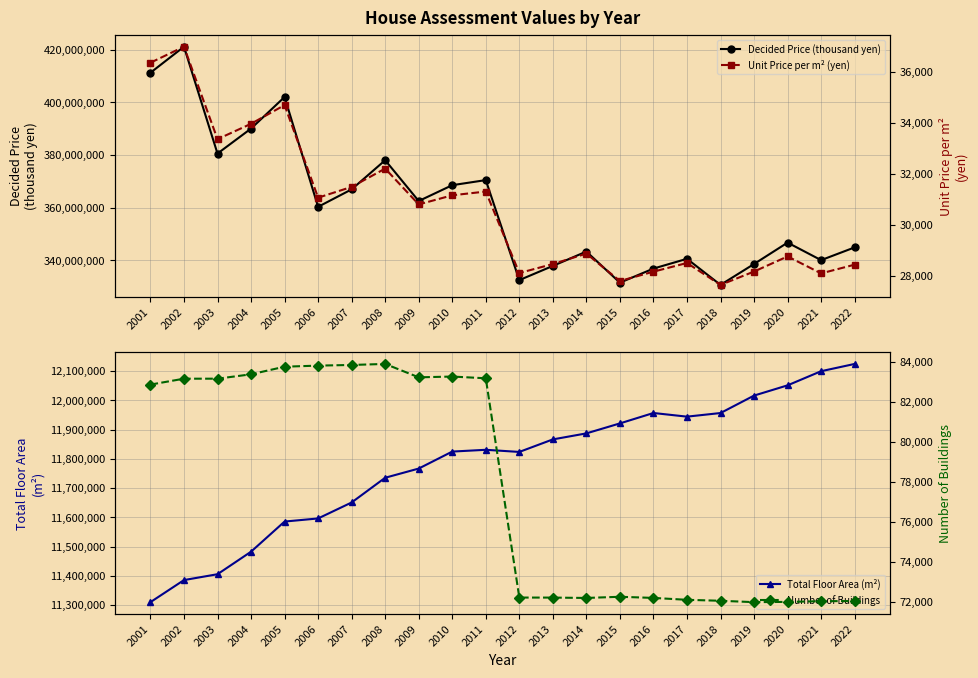

What is the minimum value for Total Floor Area (m²)?

11309907